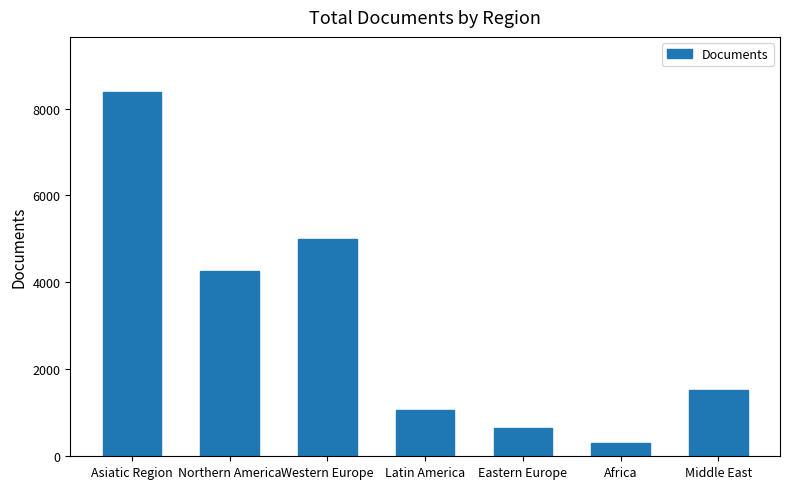

Between Africa and Western Europe, which is larger?

Western Europe